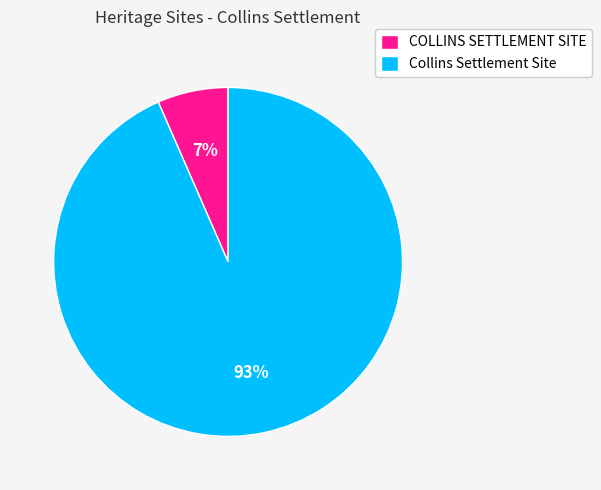

Do COLLINS SETTLEMENT SITE and Collins Settlement Site together represent more than half of the pie?

Yes